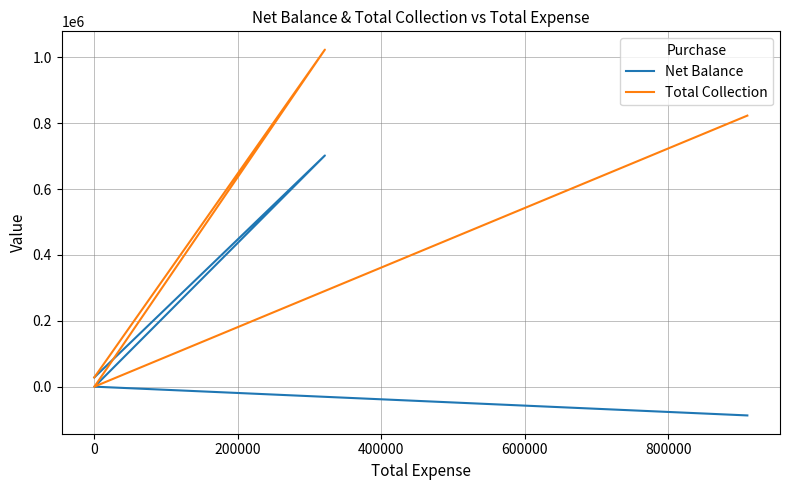

How many data points in Net Balance are above 0?

2